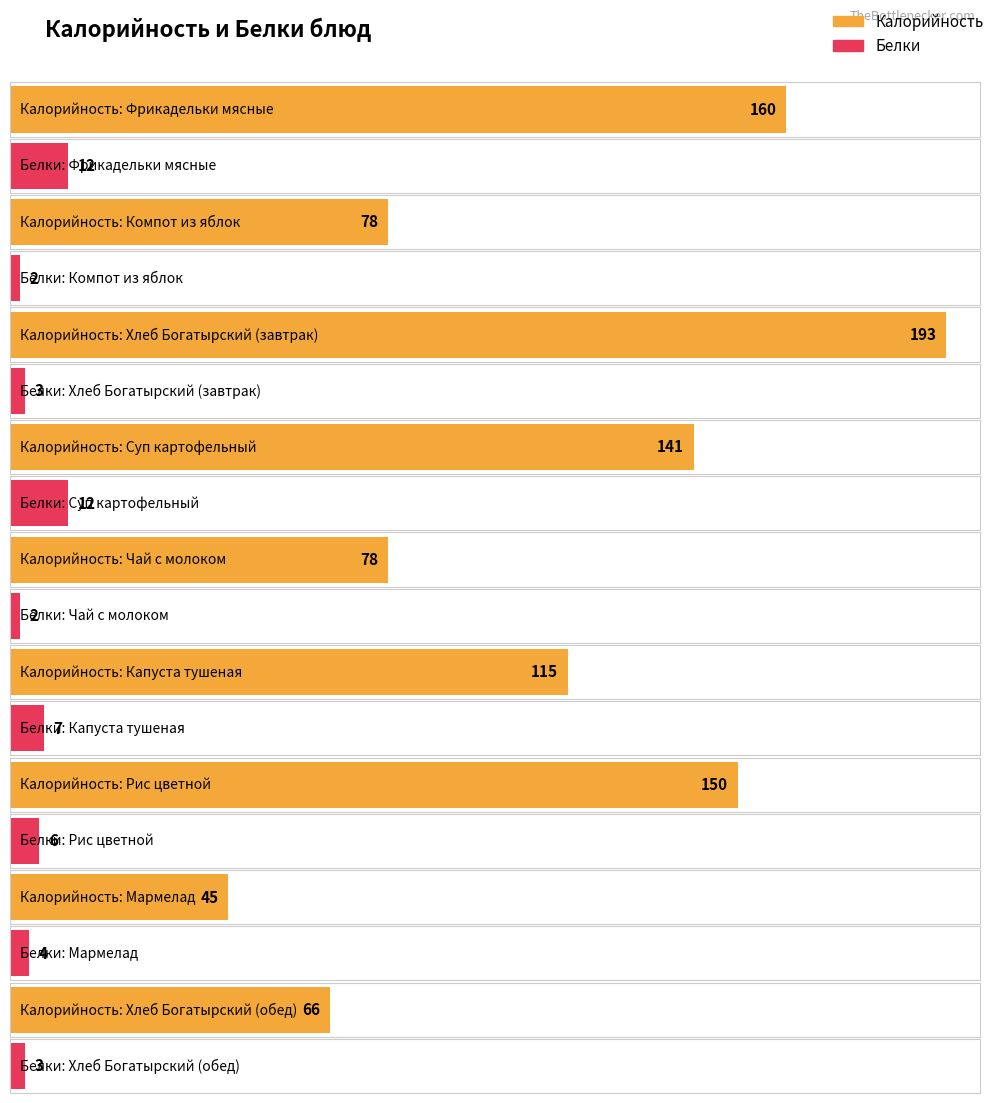

Is the value of Белки at Хлеб Богатырский (завтрак) greater than the value of Калорийность at Компот из яблок?

No